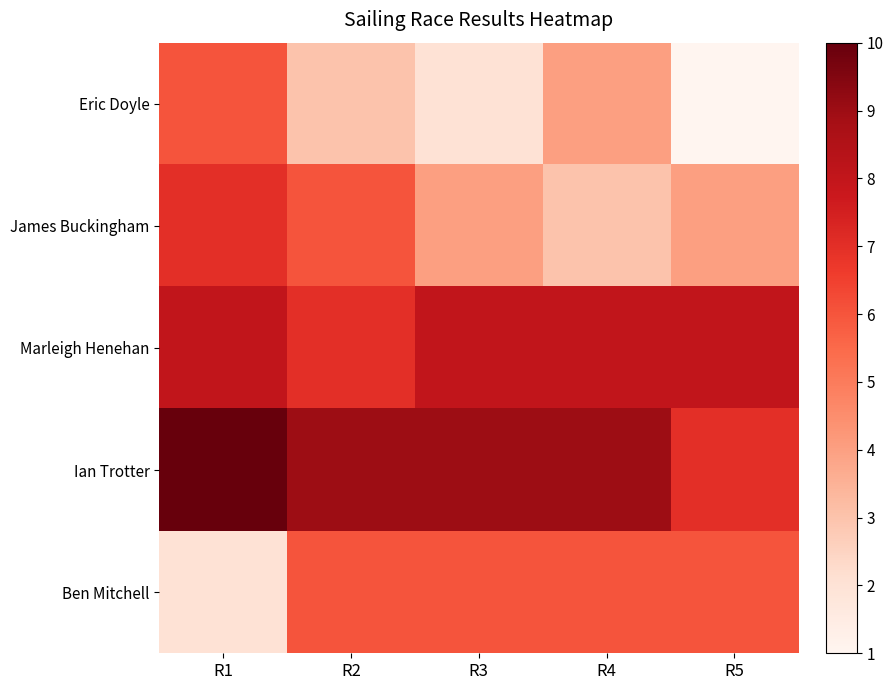

At which category is the sum across all series the highest?

R1